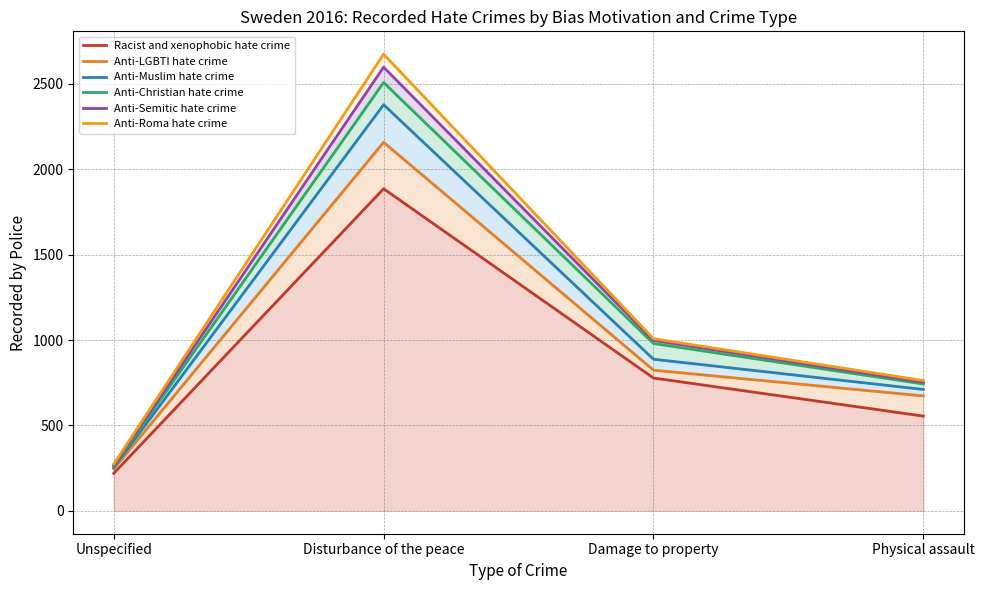

Which series has the widest spread of values?

Anti-Roma hate crime